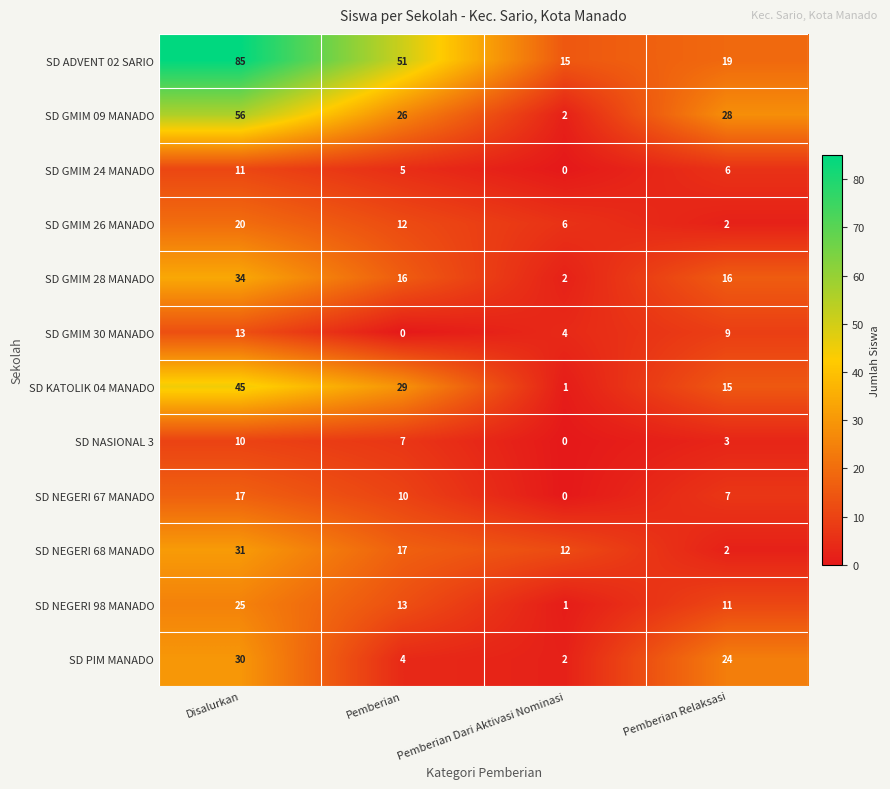

What is the sum of the SD PIM MANADO values at Pemberian Dari Aktivasi Nominasi and Pemberian Relaksasi?

26